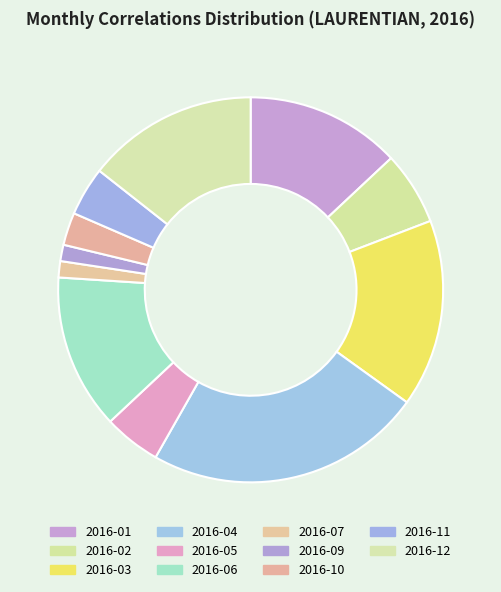

Is it true that 2016-01 is 7% of the pie?

False